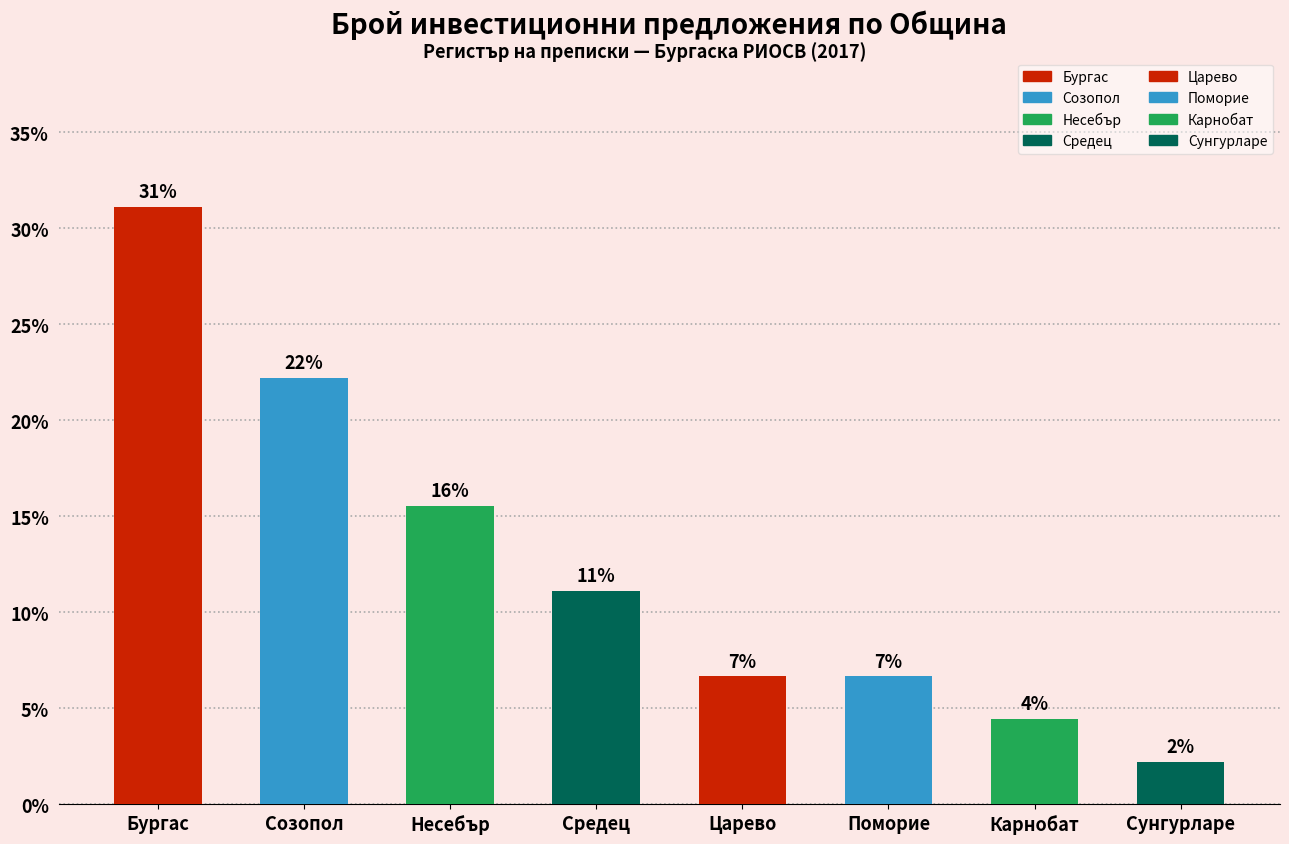

The chart shows a value of 54.5 at Бургас. True or false?

False